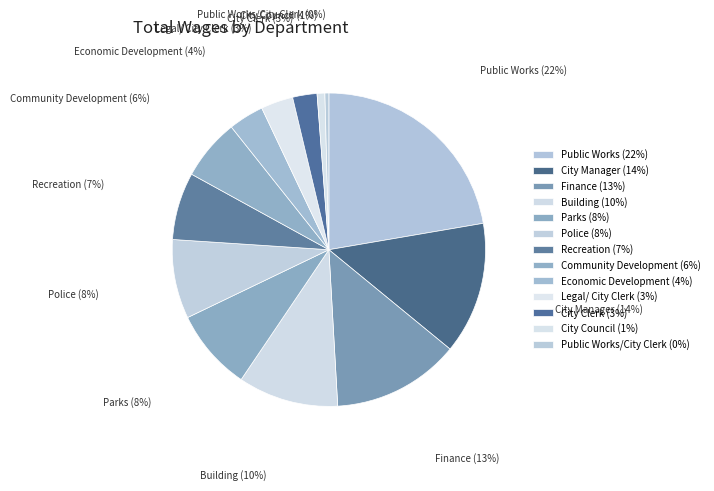

Do Building and Parks together represent more than half of the pie?

No